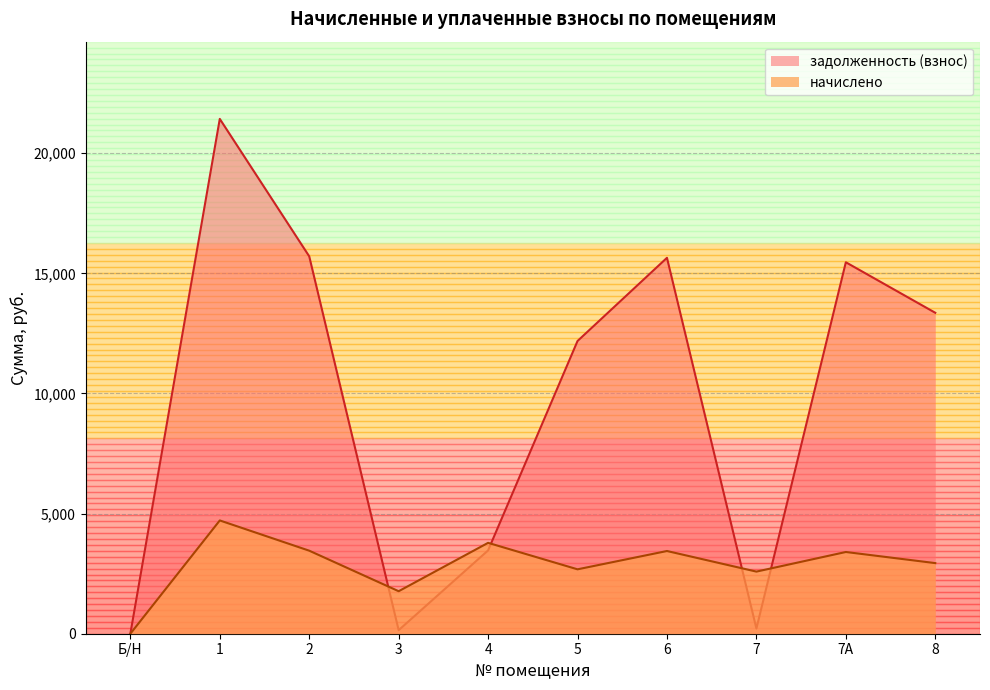

At which category does the chart reach its peak across all series?

1